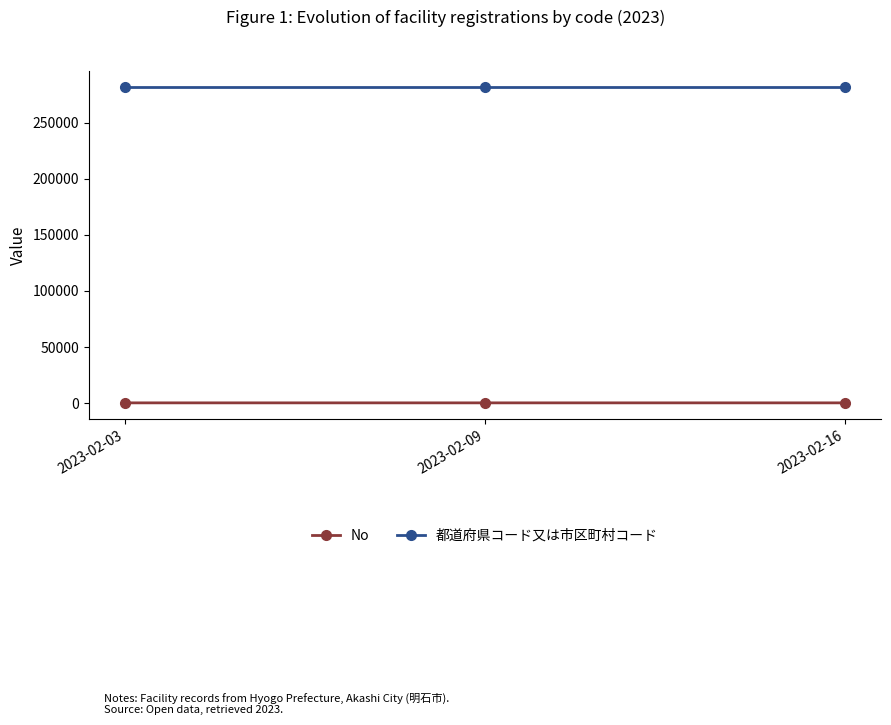

What is the value of the No point at the 1st from the left?

1